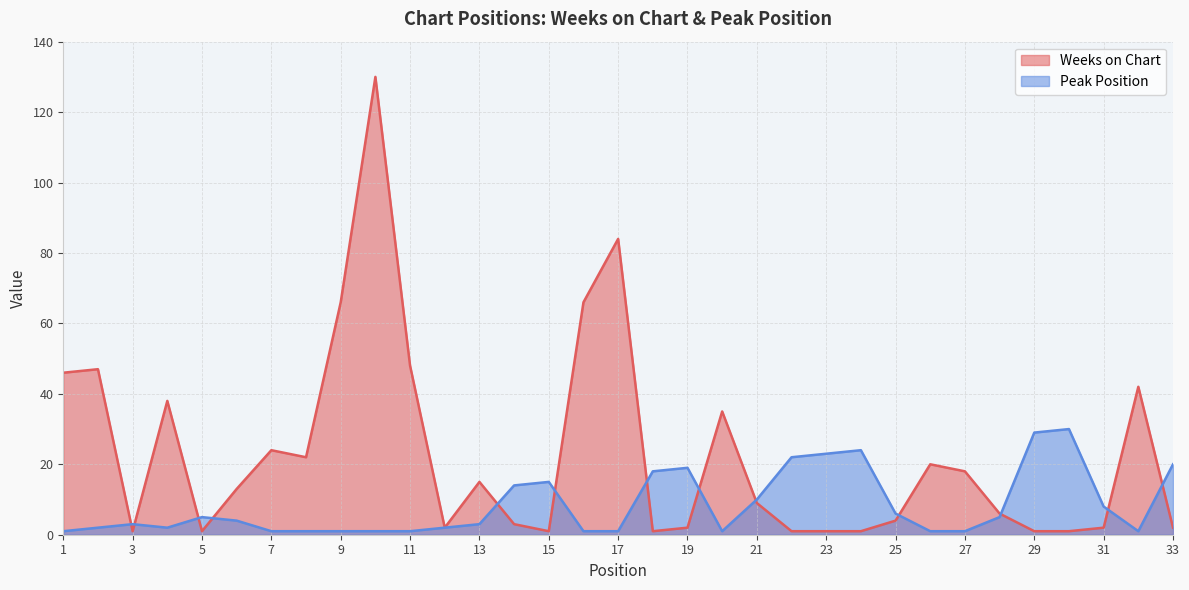

True or false: Peak Position and Weeks on Chart intersect in this chart.

True